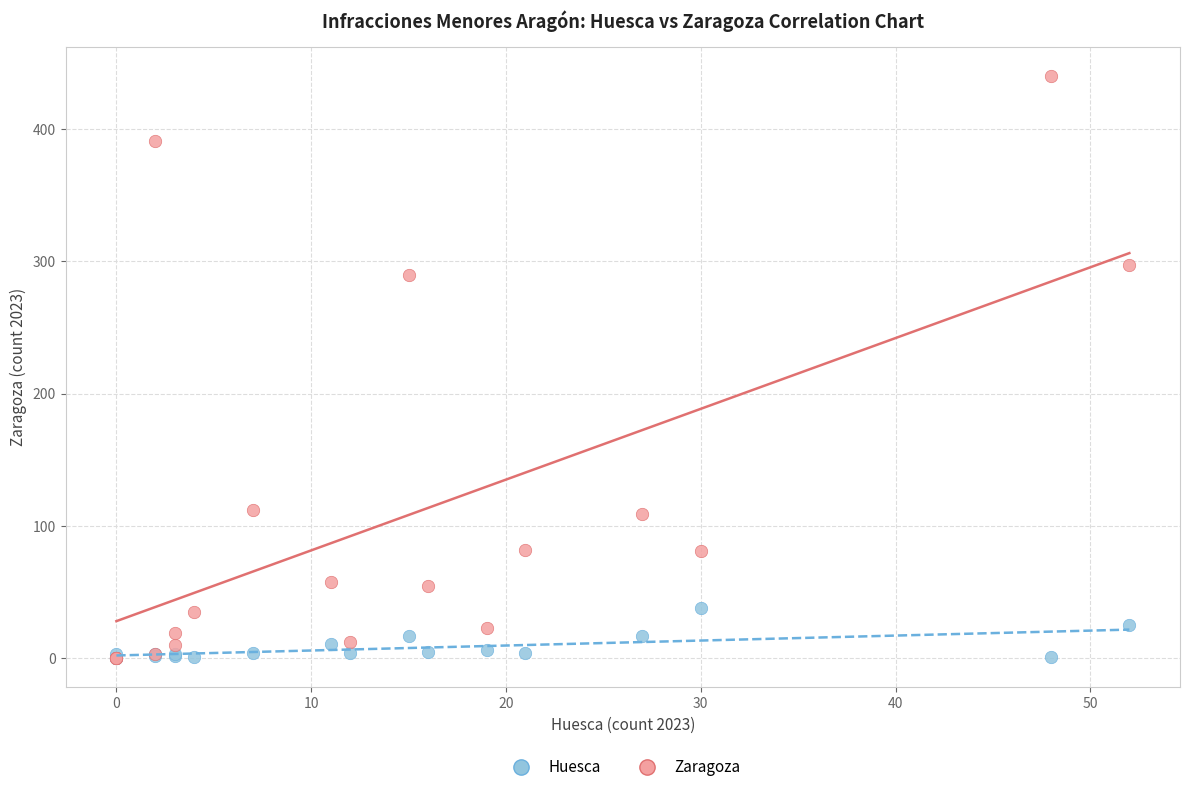

Which series has the widest spread of Y values?

Zaragoza